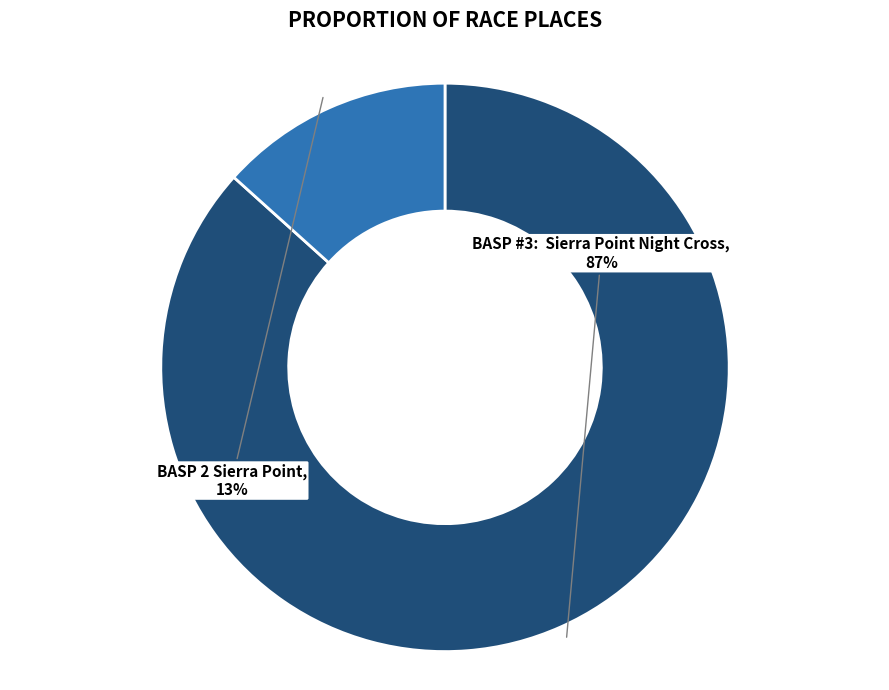

Does any single category account for the majority?

Yes